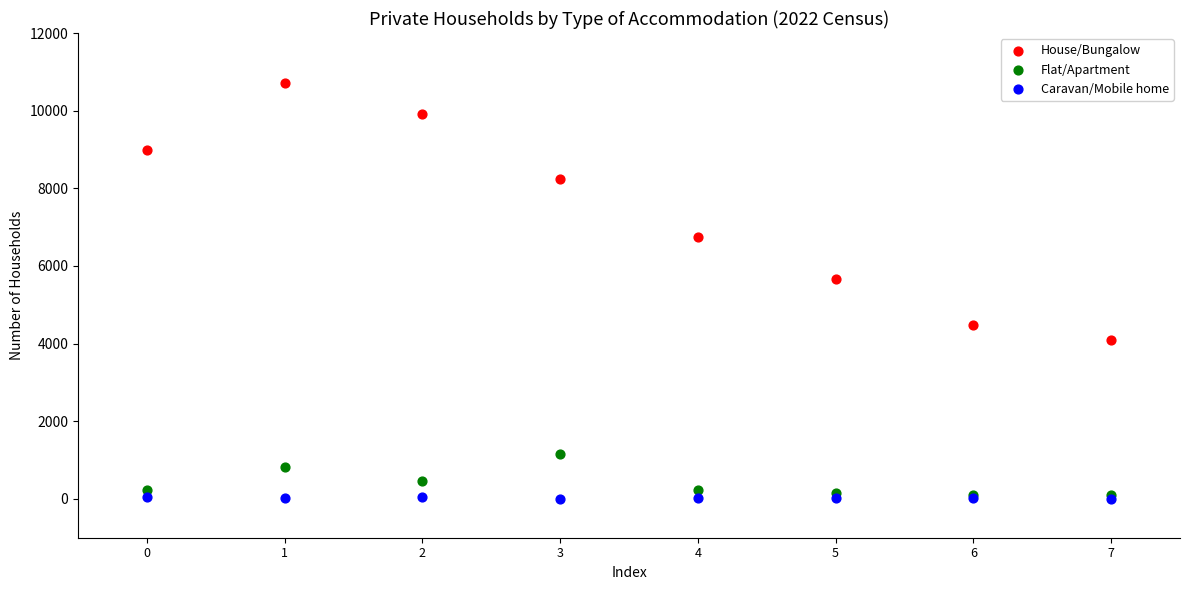

Which series reaches the maximum Y coordinate?

House/Bungalow